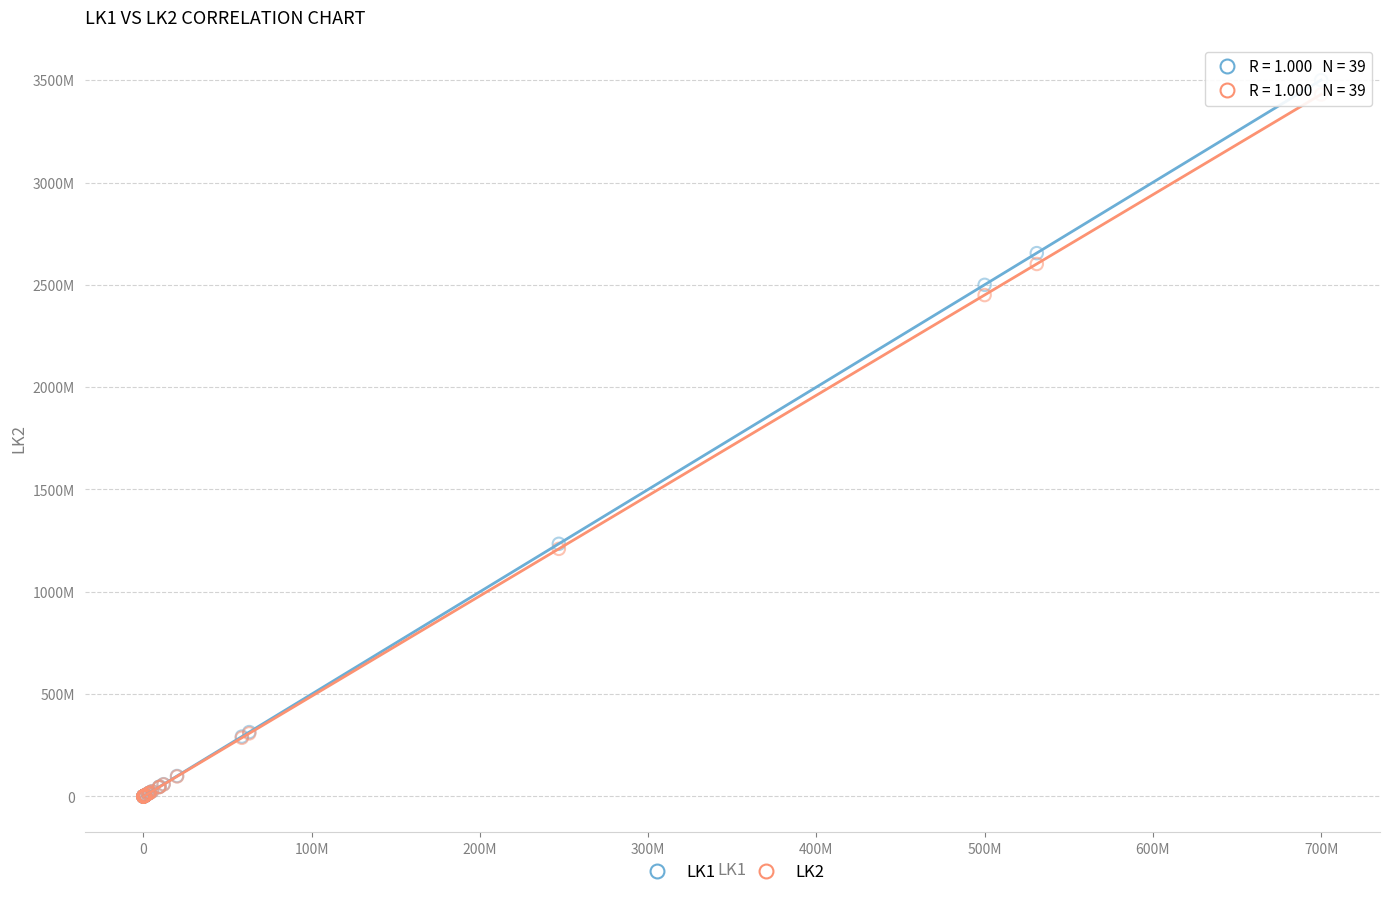

Which series has the widest spread of Y values?

LK1